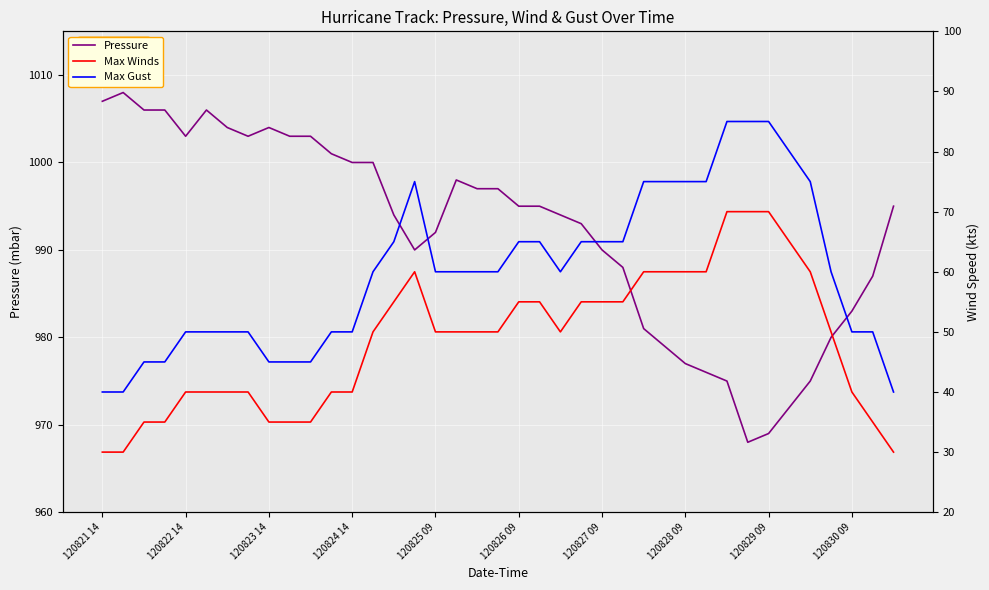

The value of Pressure at 120822 14 is 687. True or false?

False